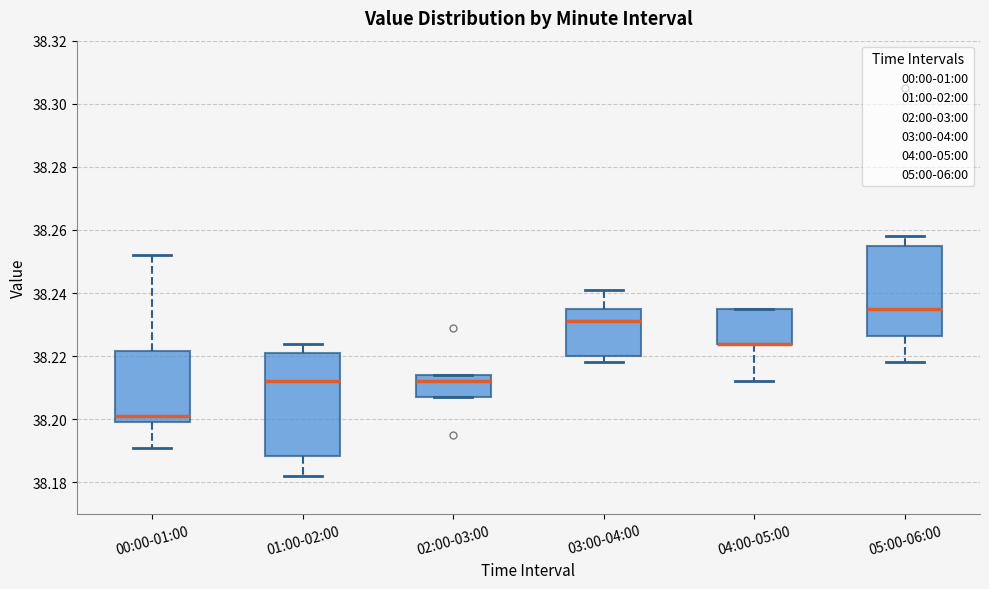

Where is the lower edge of the box for 03:00-04:00 on the y-axis? The values are not printed on the chart, so give them approximately, as read against the axis.

38.220